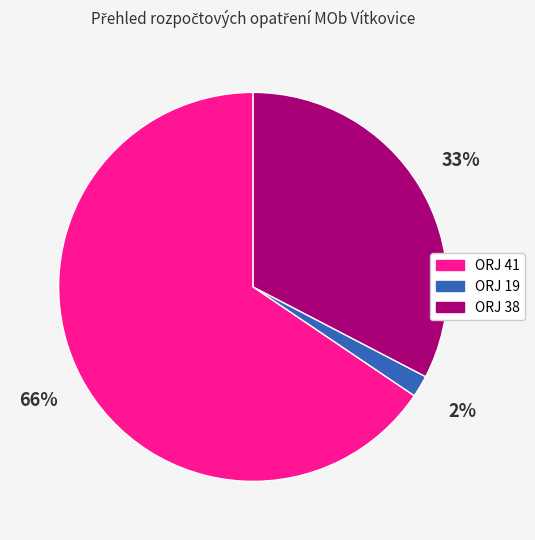

Does any single category account for the majority?

Yes